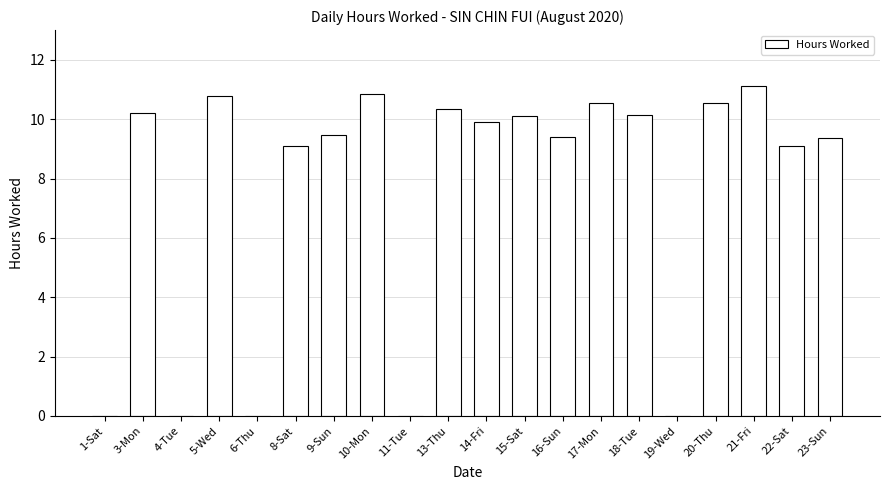

What is the ratio of the value at 18-Tue to the value at 22-Sat?

1.1